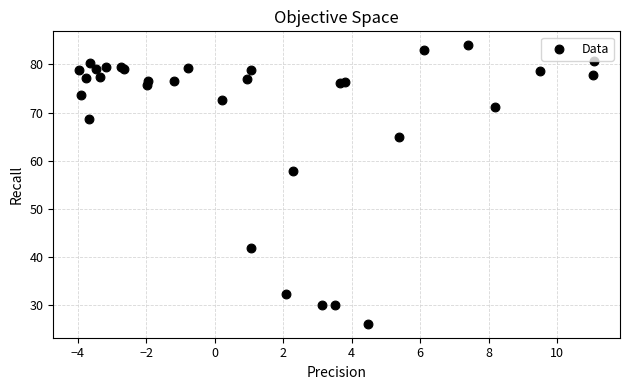

What Y value in the scatter plot is closest to 55?

58.0